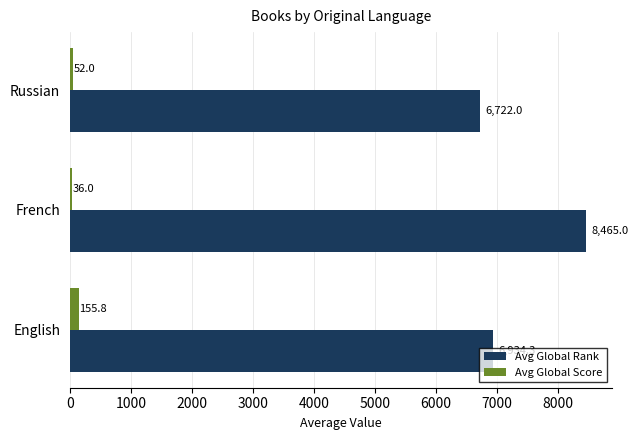

What is the approximate value of Avg Global Score at French?

36.0